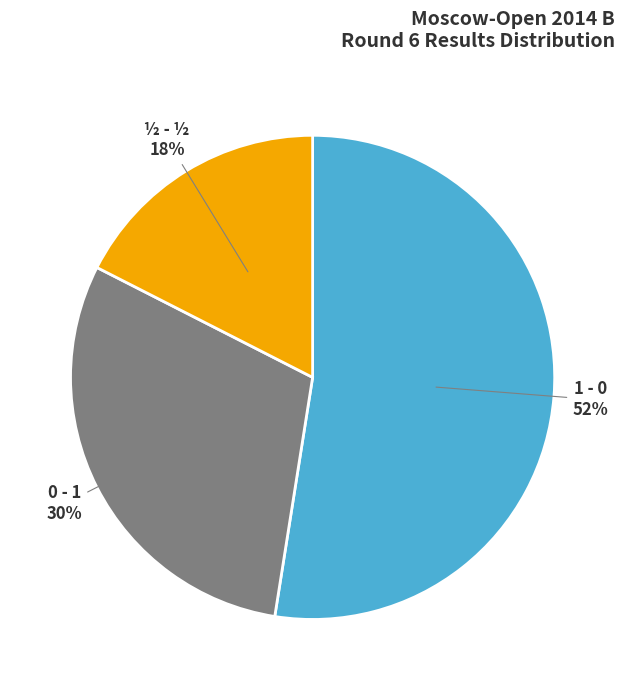

Which has a higher value, 0 - 1 or 1 - 0?

1 - 0